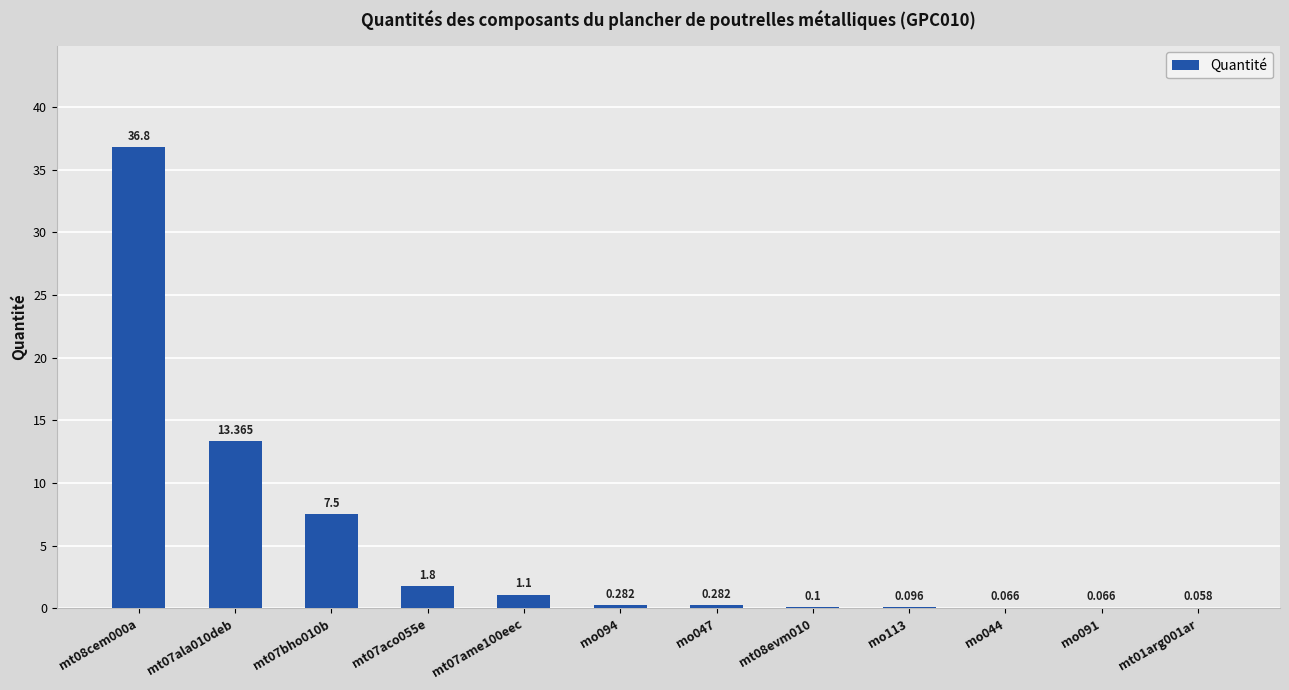

Does the chart contain stacked bars?

No